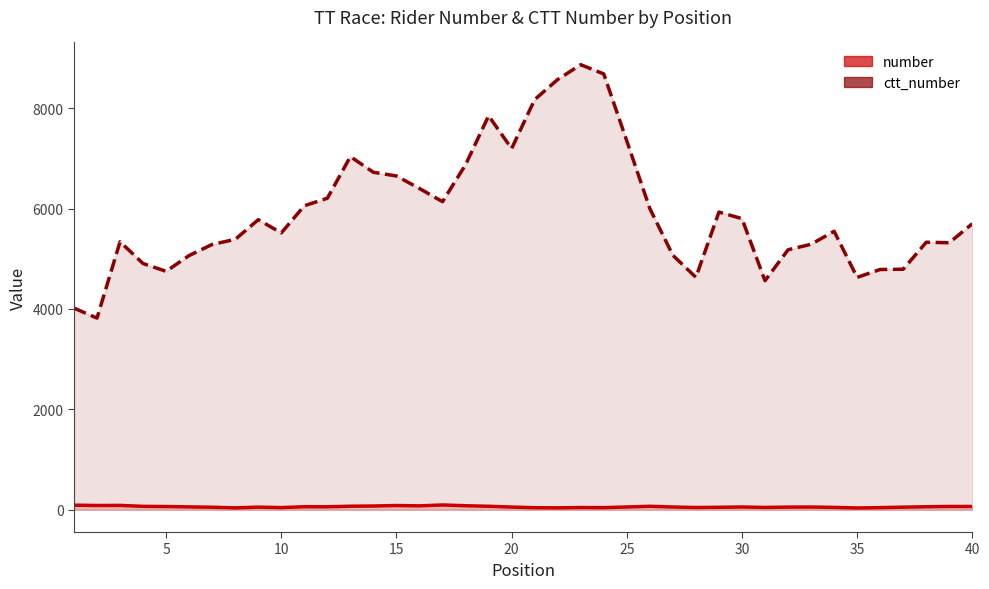

At which category does number (line) reach its first local valley?

5